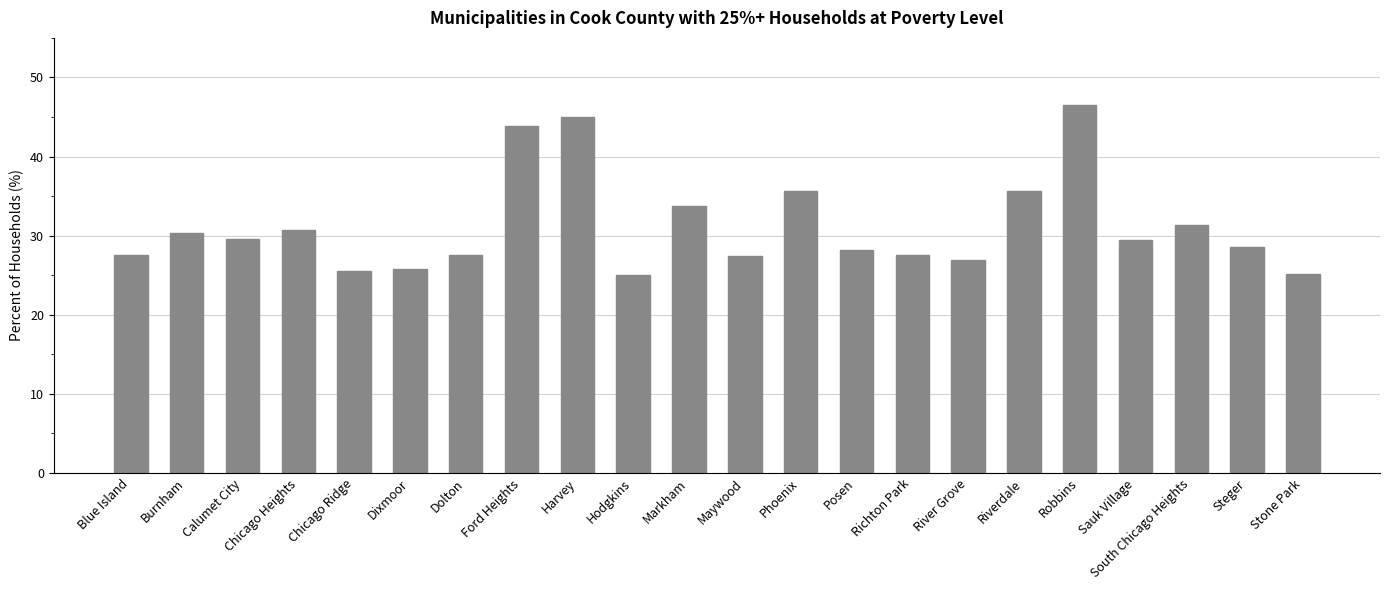

What is the maximum value shown in the chart?

46.5